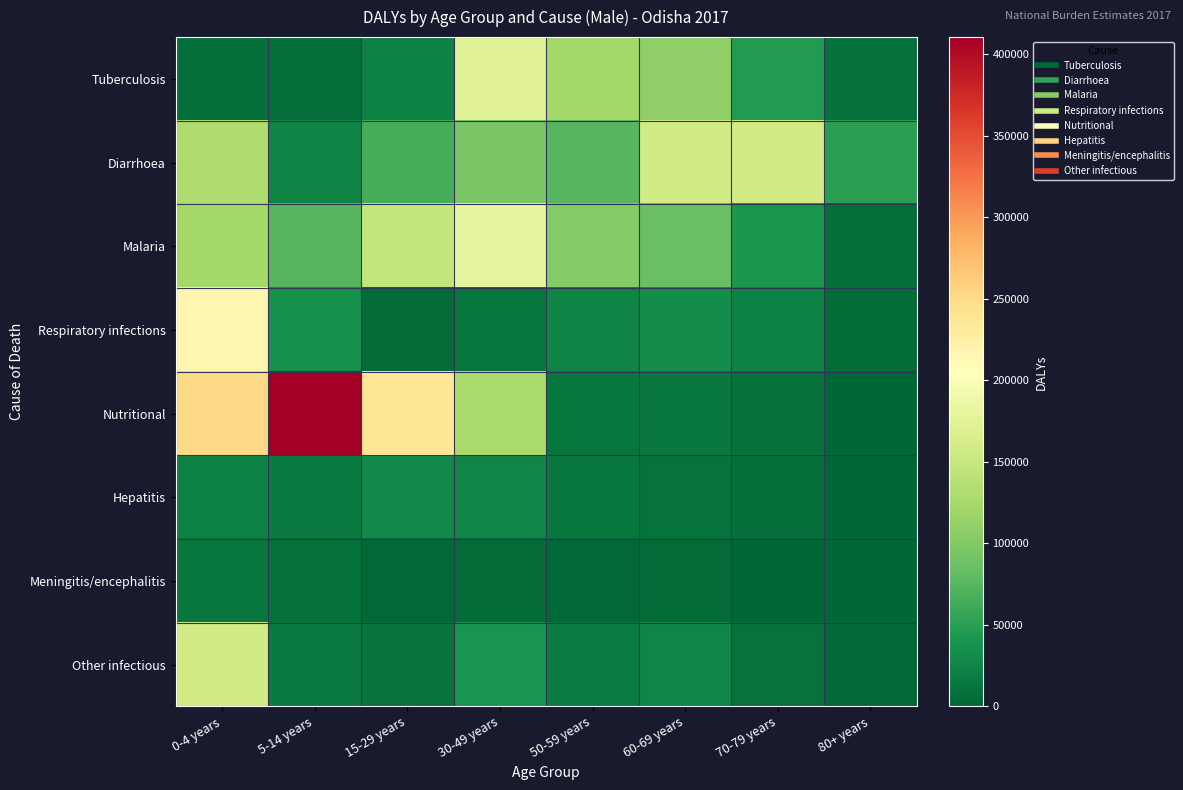

Between 50-59 years and 80+ years, which is larger?

50-59 years